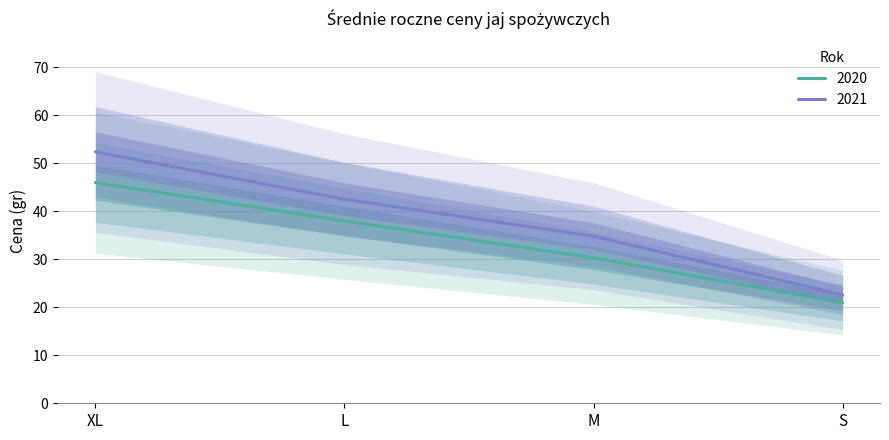

List the labels in order of 2020 value, smallest first.

S, M, L, XL